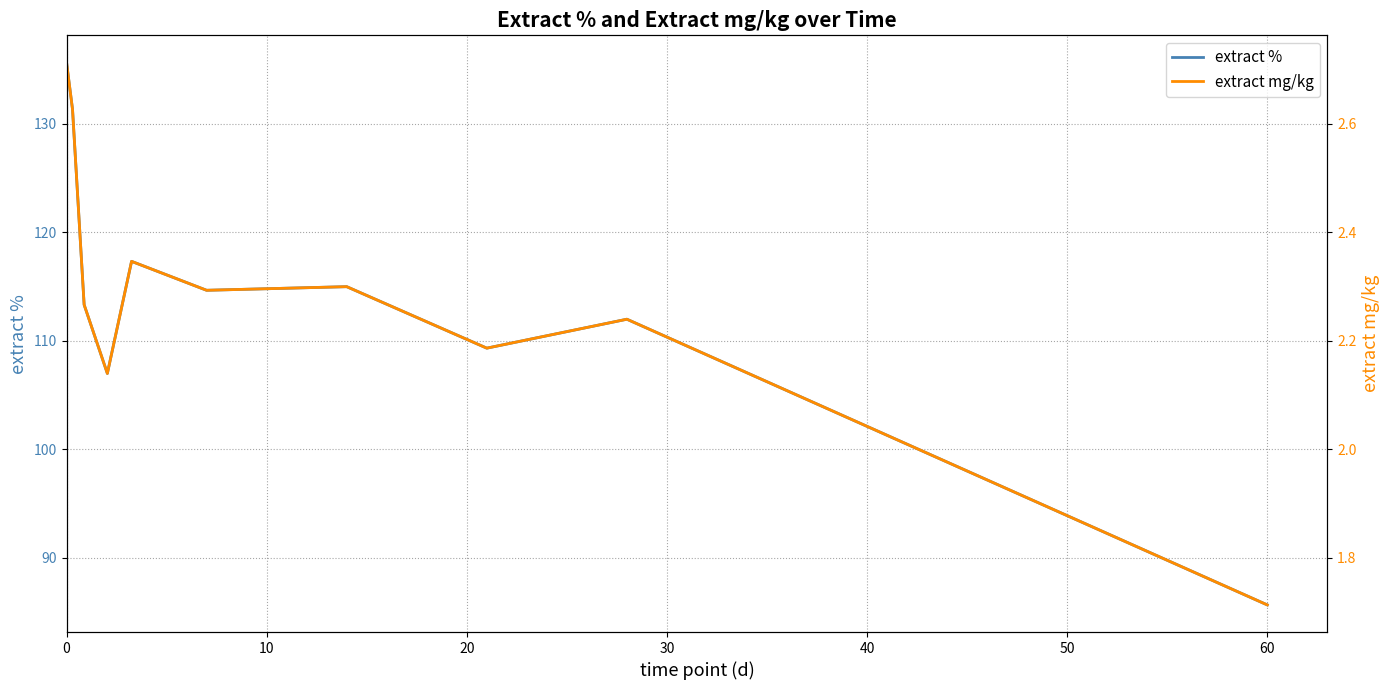

The value of extract % at 60 is 131.7. True or false?

False